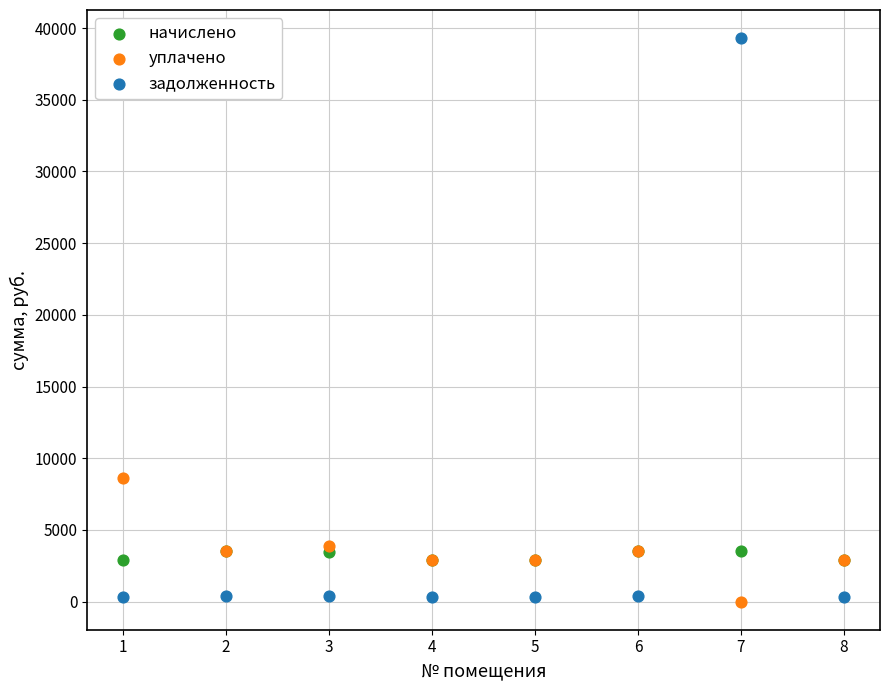

Which series reaches the maximum Y coordinate?

задолженность